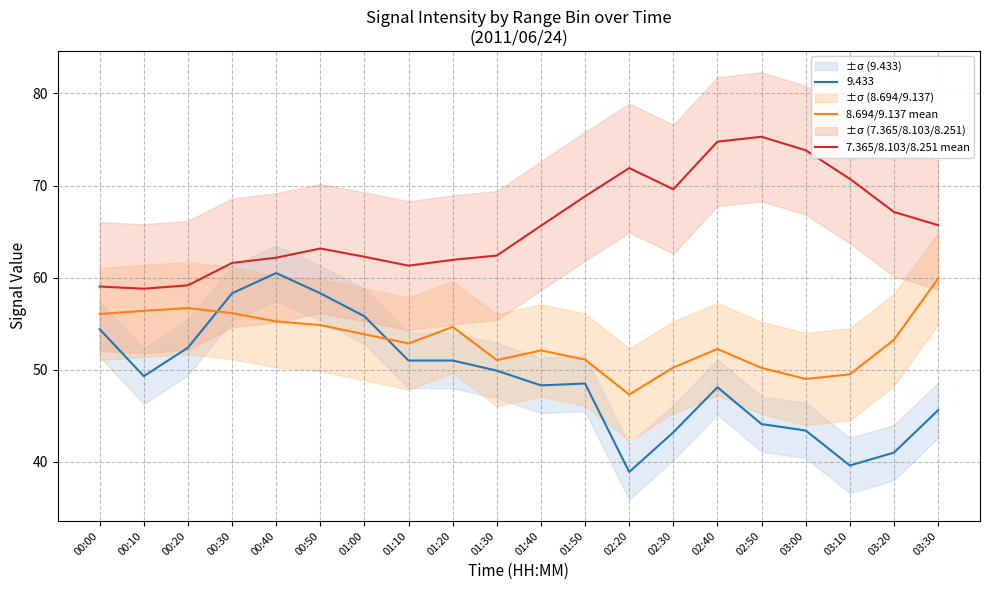

List the labels in order of 7.365/8.103/8.251 mean value, smallest first.

00:10, 00:00, 00:20, 01:10, 00:30, 01:20, 00:40, 01:00, 01:30, 00:50, 01:40, 03:30, 03:20, 01:50, 02:30, 03:10, 02:20, 03:00, 02:40, 02:50